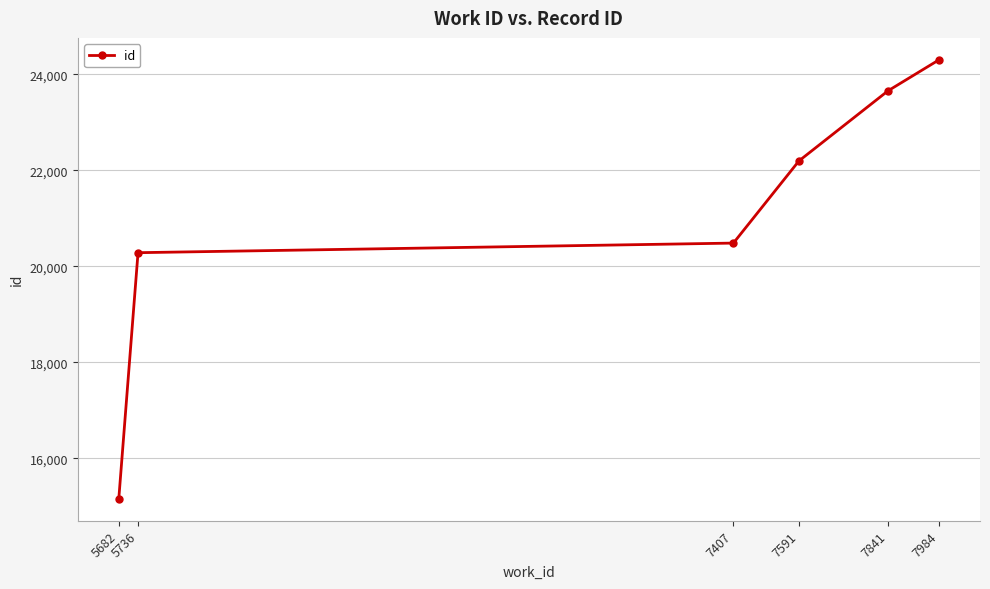

Reading left to right, transcribe all the data shown in this chart.

5682=15157	5736=20283	7407=20483	7591=22195	7841=23655	7984=24300